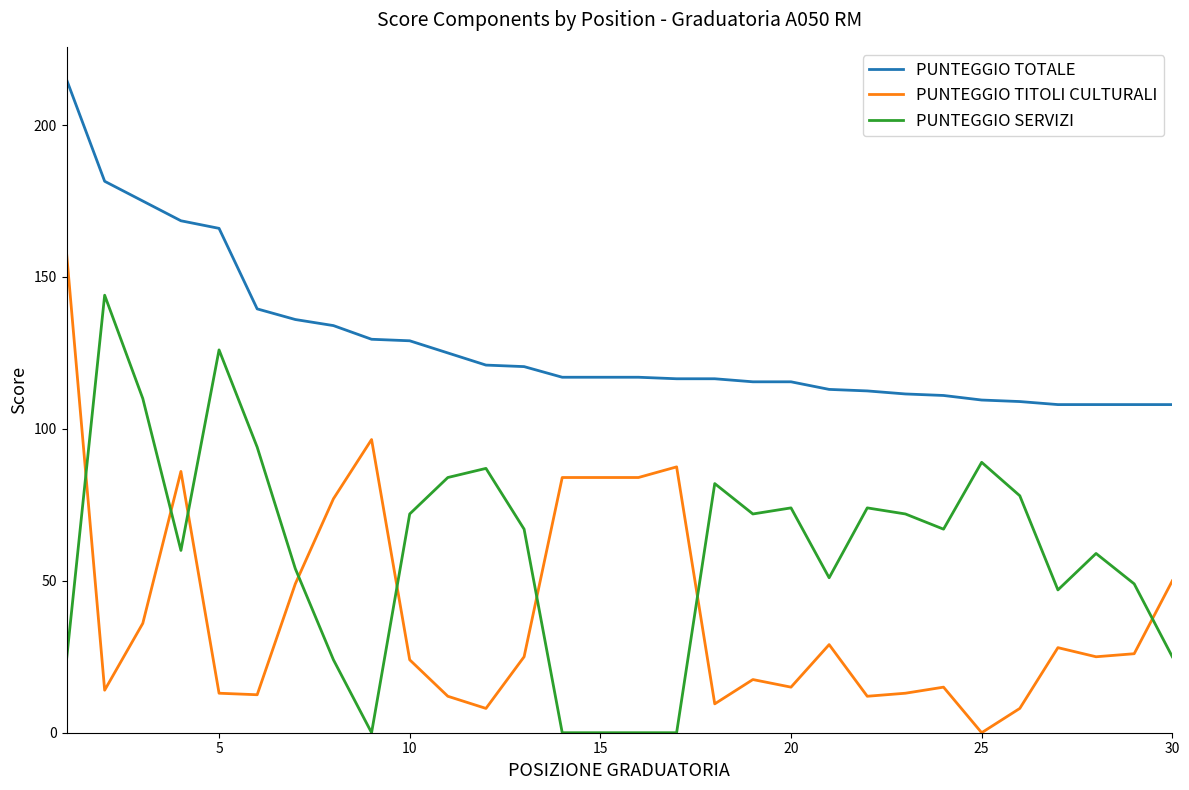

Is this an area chart (filled region under the line)?

No